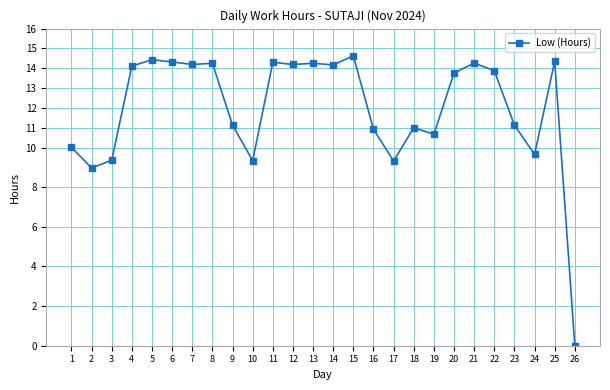

What is the difference between the maximum and minimum values?

14.6